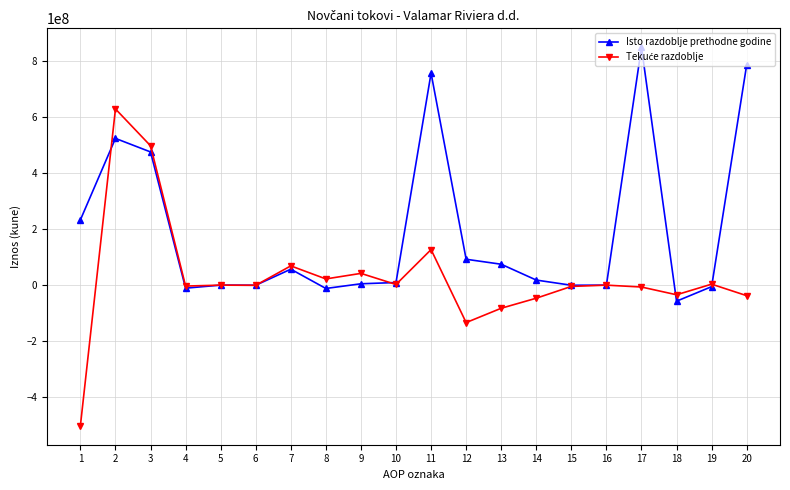

How many lines are shown in the chart?

2